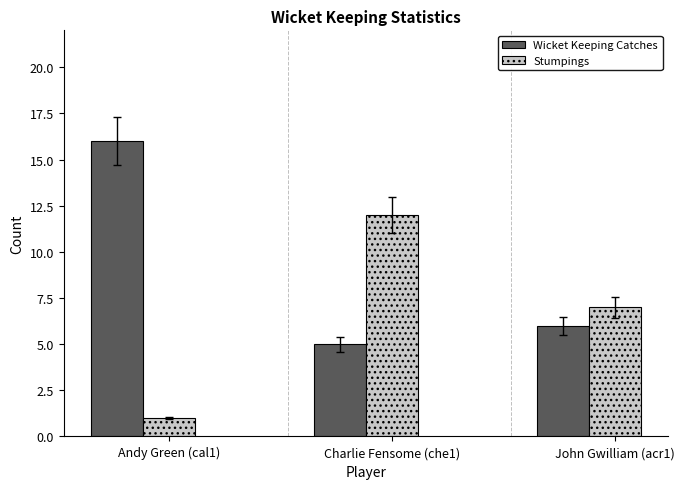

What is the maximum value for Stumpings?

12